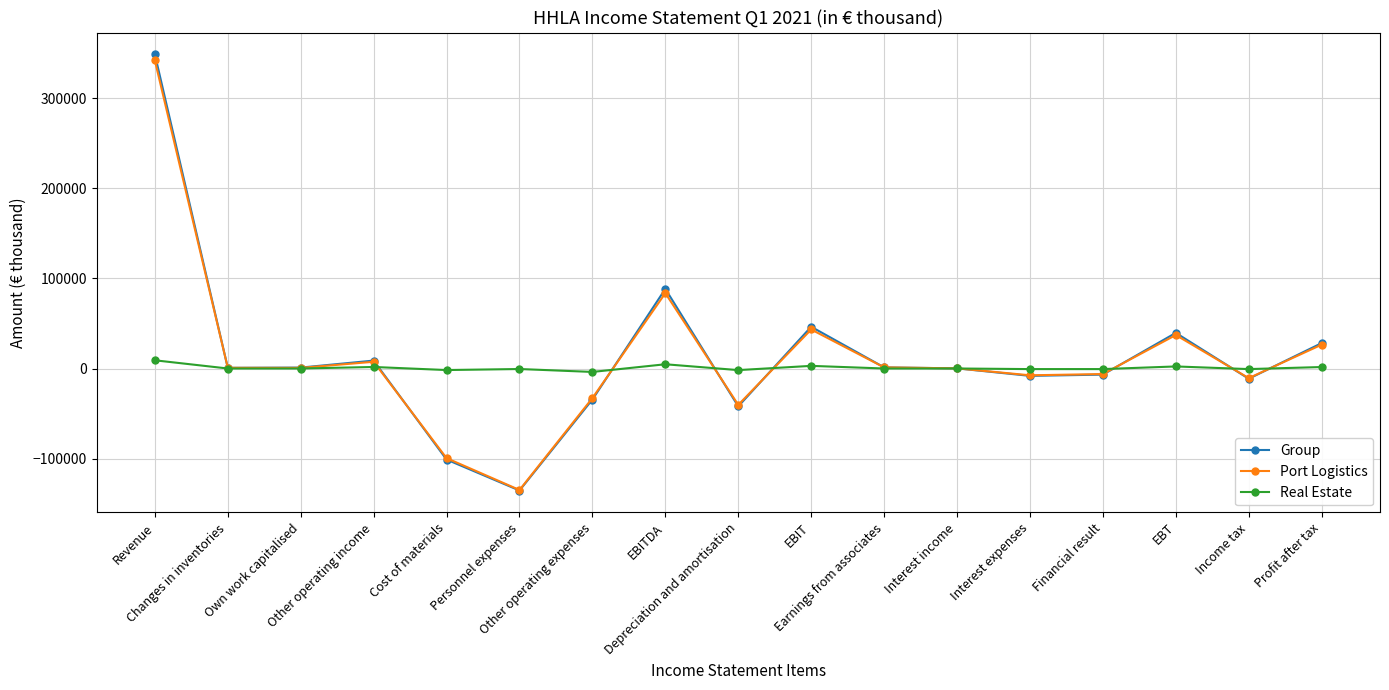

What is the smallest value displayed?

-135426